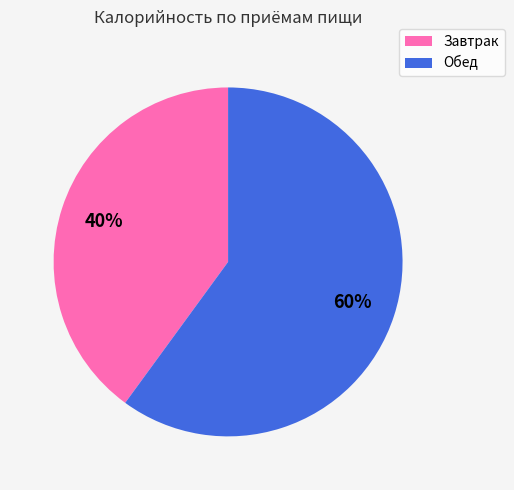

Which category has the smallest portion of the pie?

Завтрак